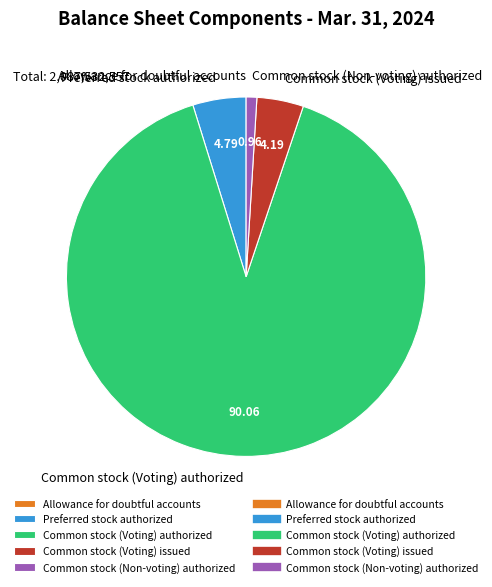

Does any single category account for the majority?

Yes